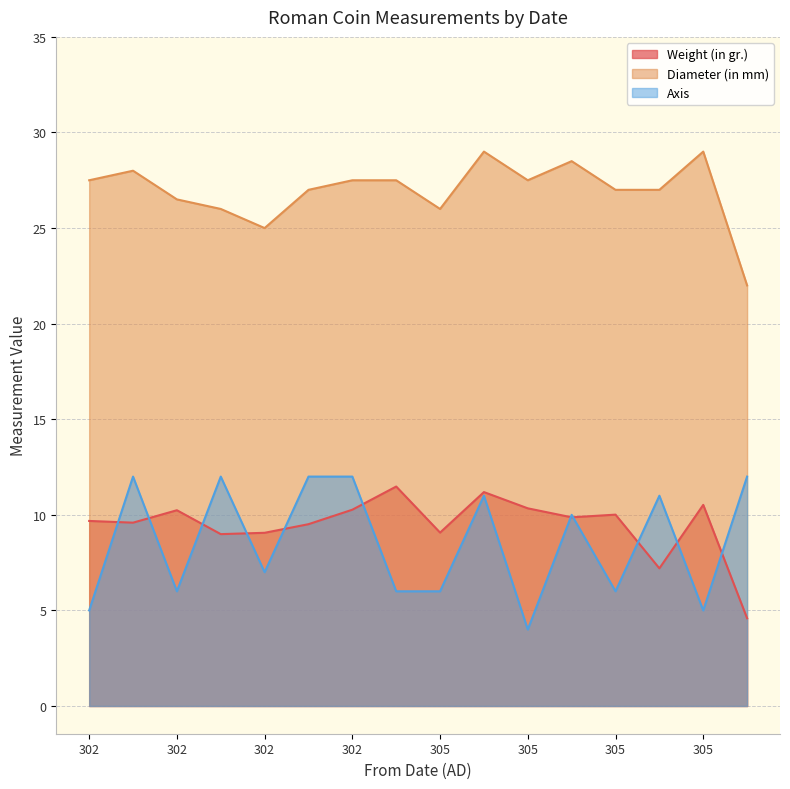

Where is the first local minimum for Weight (in gr.)?

302